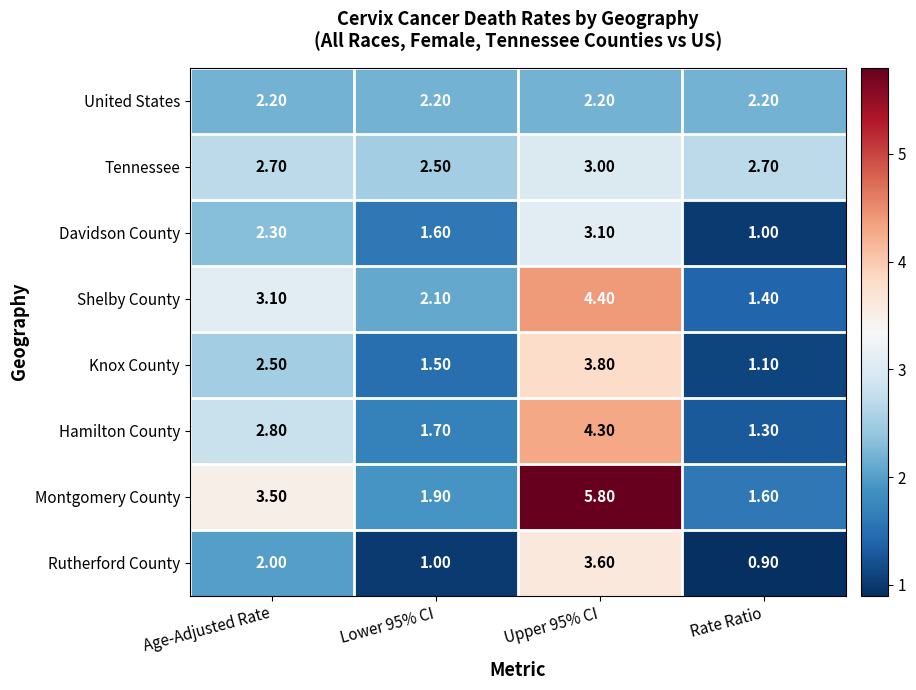

At how many categories does at least one series exceed 2?

4